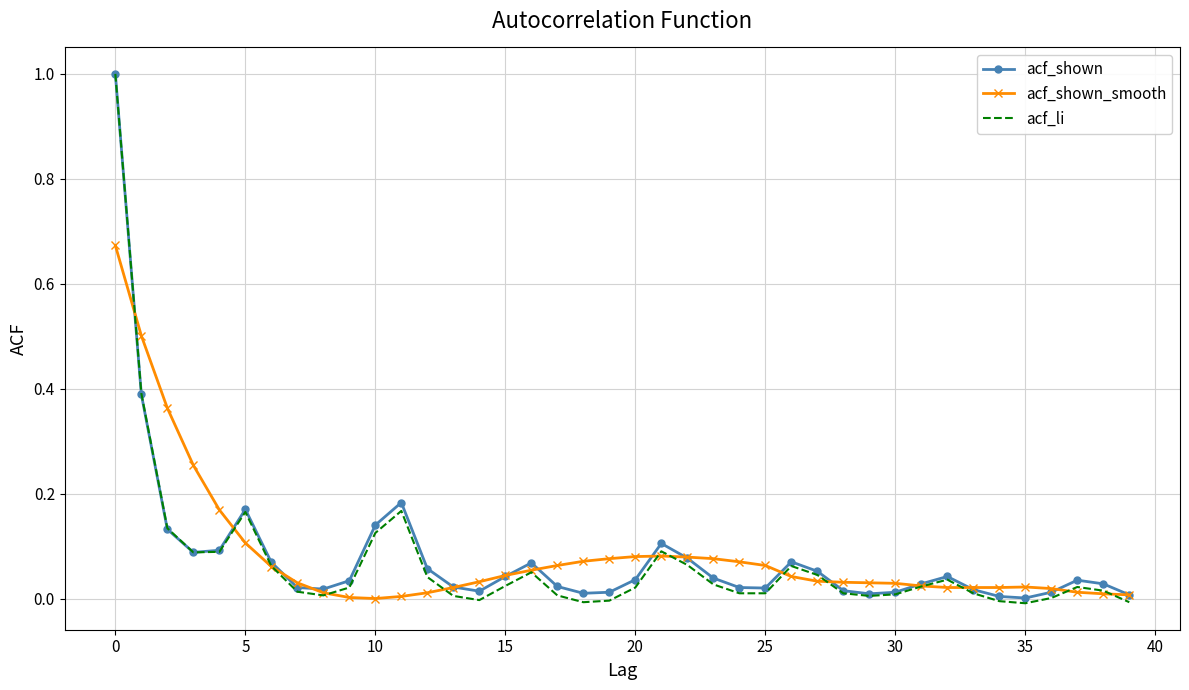

What is the maximum value for acf_li?

1.0